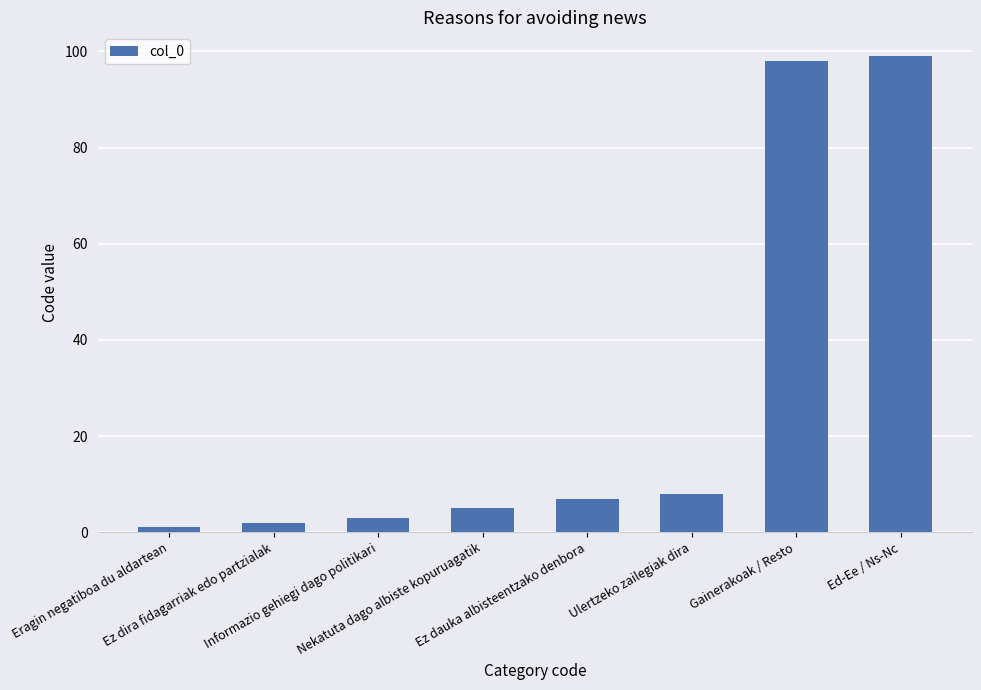

What is the value of the 6th bar from the left?

8